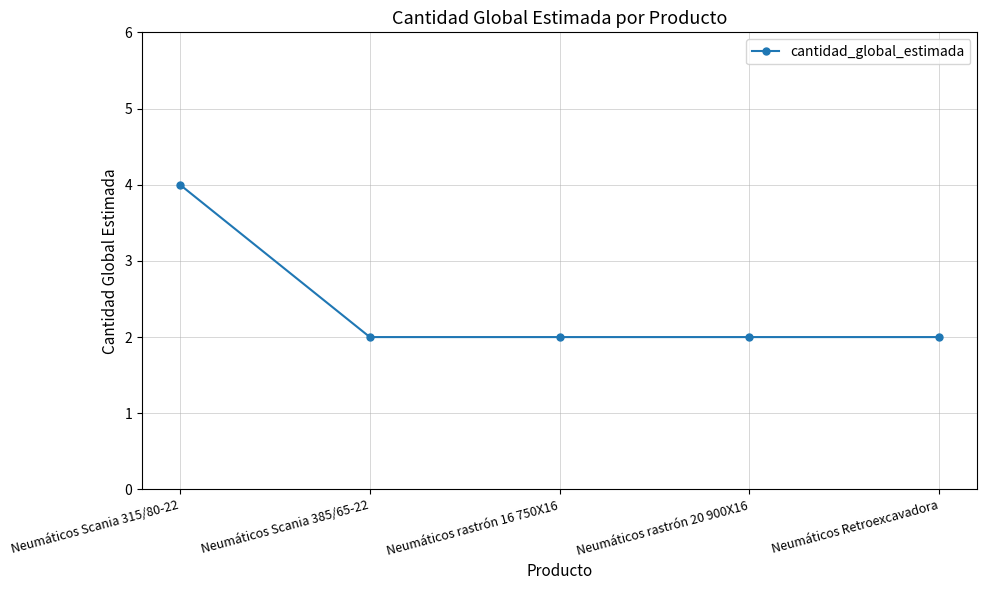

Reading left to right, list all the values displayed in this chart.

4	2	2	2	2